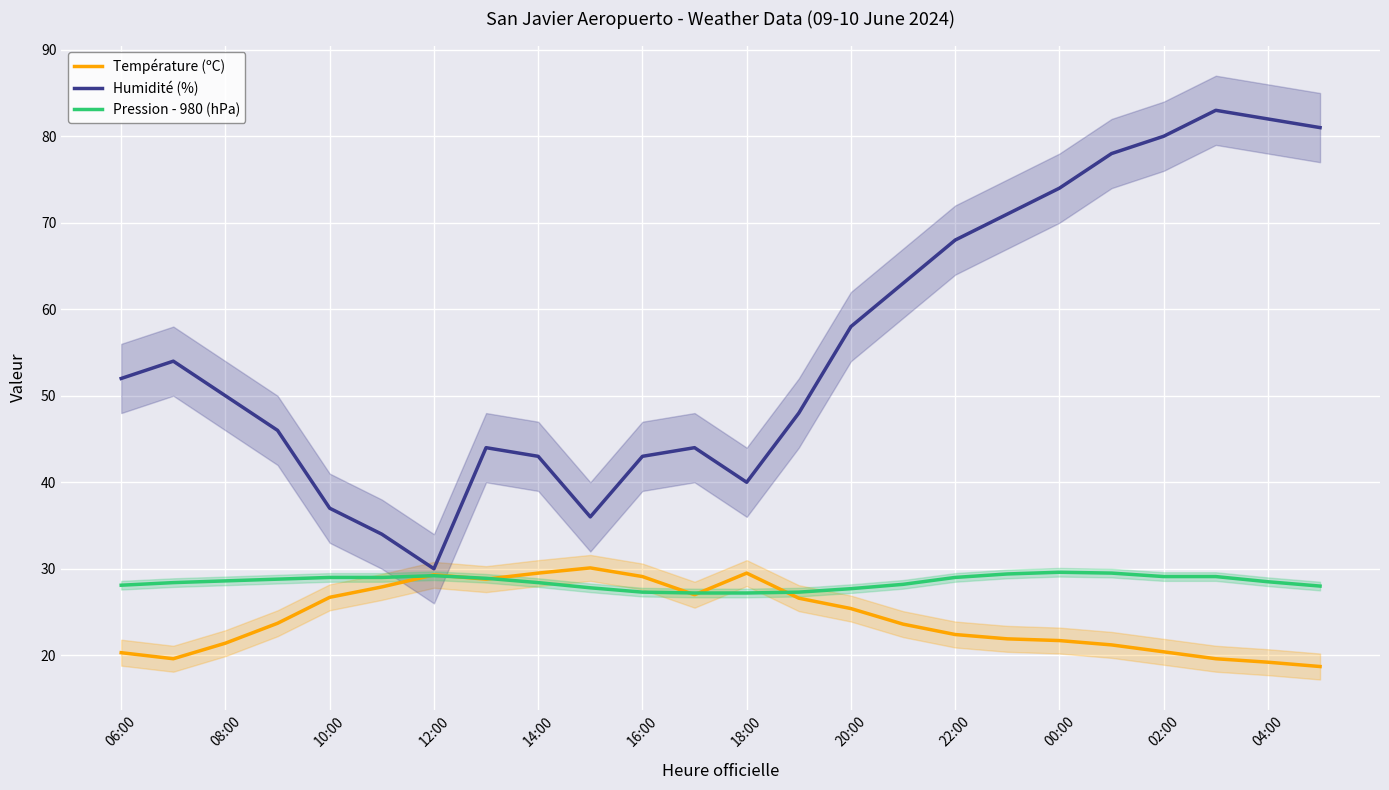

Reading left to right, what are all the values shown in this chart?

Température (ºC): 20.3	19.6	21.4	23.7	26.7	27.9	29.3	28.8	29.5	30.1	29.1	27.0	29.5	26.6	25.4	23.6	22.4	21.9	21.7	21.2	20.4	19.6	19.2	18.7
Humidité (%): 52.0	54.0	50.0	46.0	37.0	34.0	30.0	44.0	43.0	36.0	43.0	44.0	40.0	48.0	58.0	63.0	68.0	71.0	74.0	78.0	80.0	83.0	82.0	81.0
Pression - 980 (hPa): 28.1	28.4	28.6	28.8	29.0	29.0	29.2	28.9	28.4	27.8	27.3	27.2	27.2	27.3	27.7	28.2	29.0	29.4	29.6	29.5	29.1	29.1	28.5	28.0